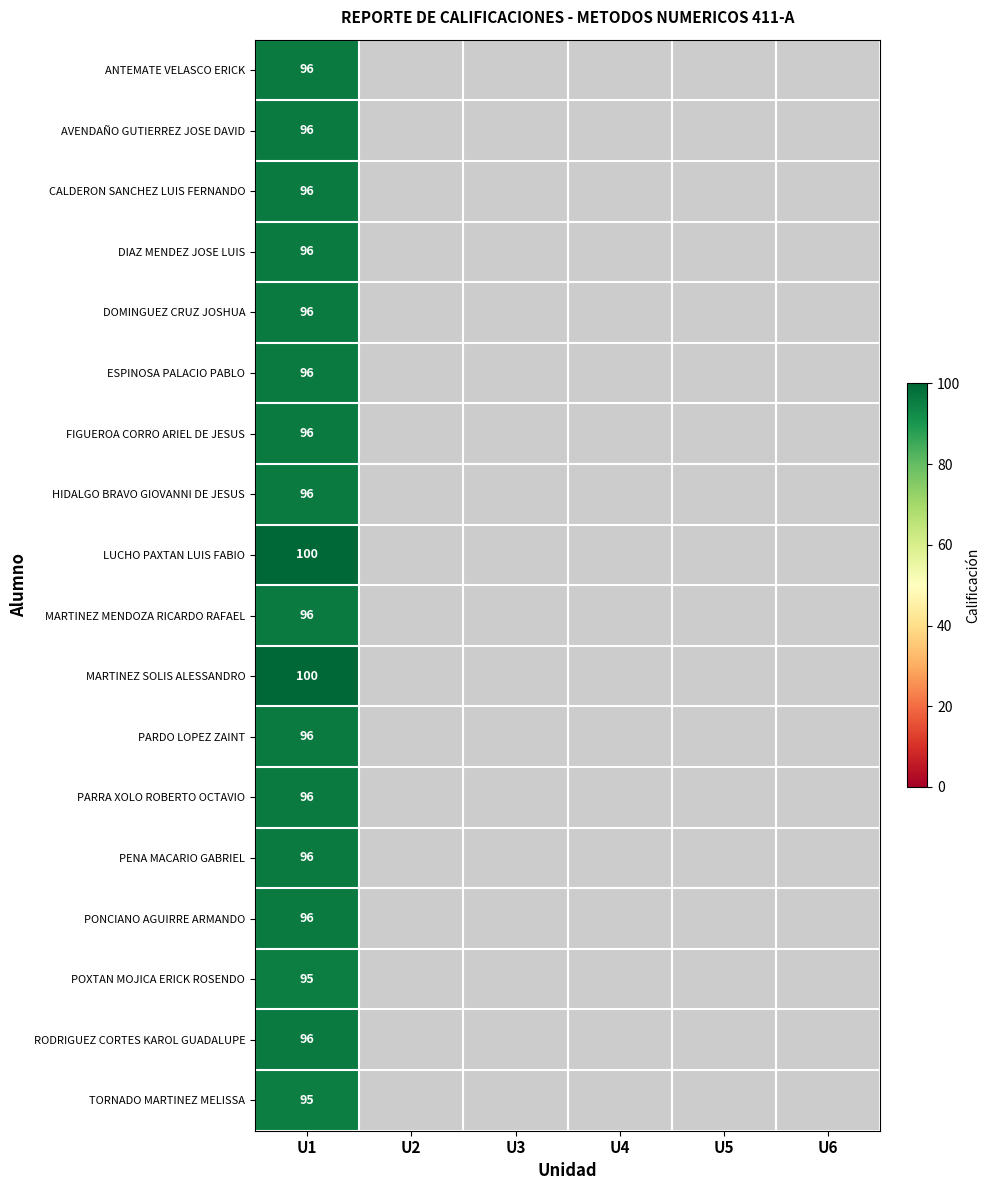

At which category is the sum across all series the highest?

U1